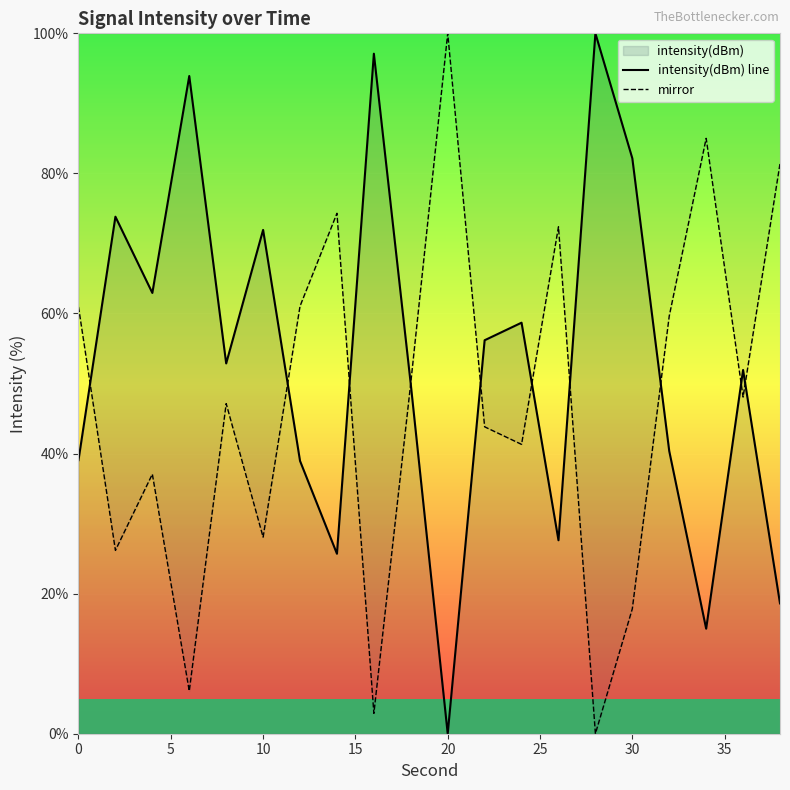

How many distinct data groups are displayed?

2